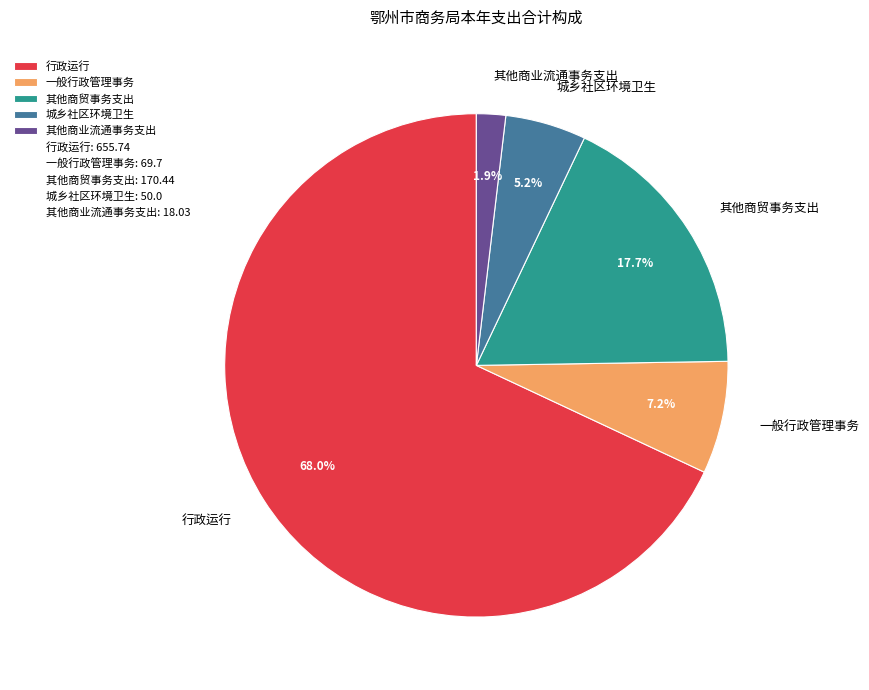

How much of the chart is everything except 行政运行?

32.0%